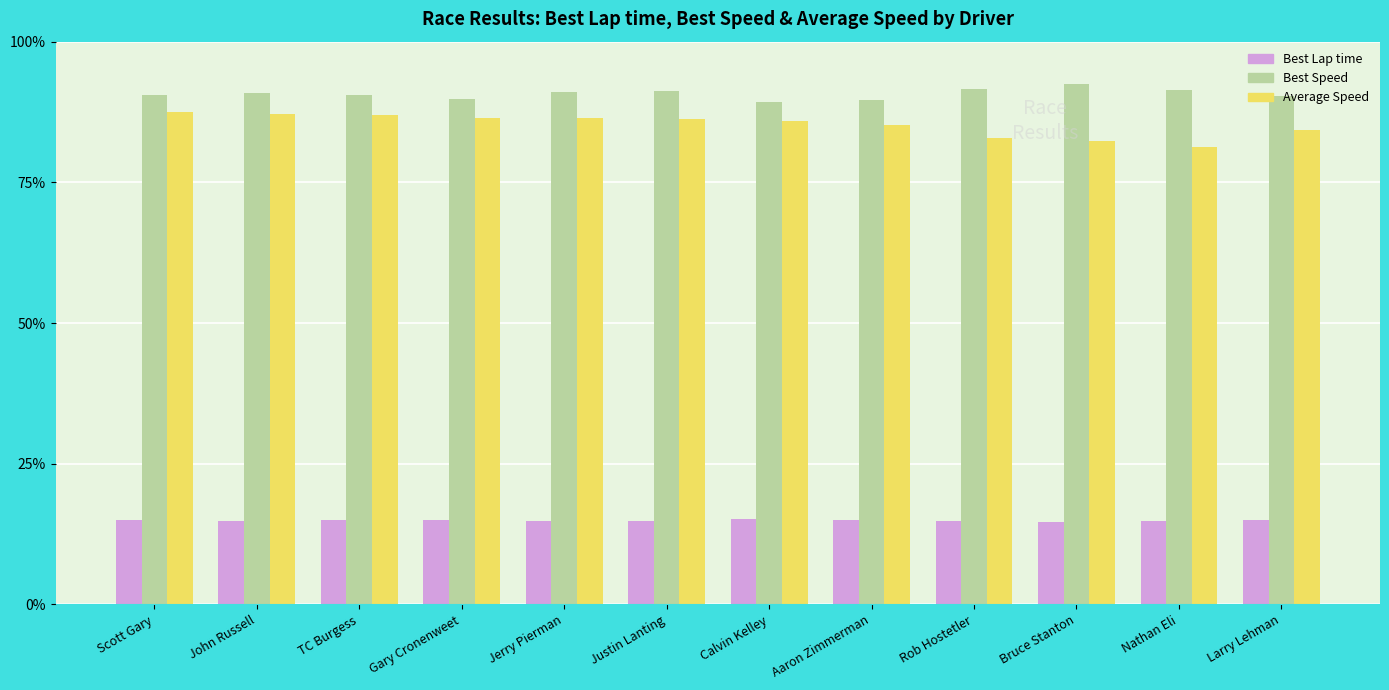

How many distinct data groups are displayed?

3